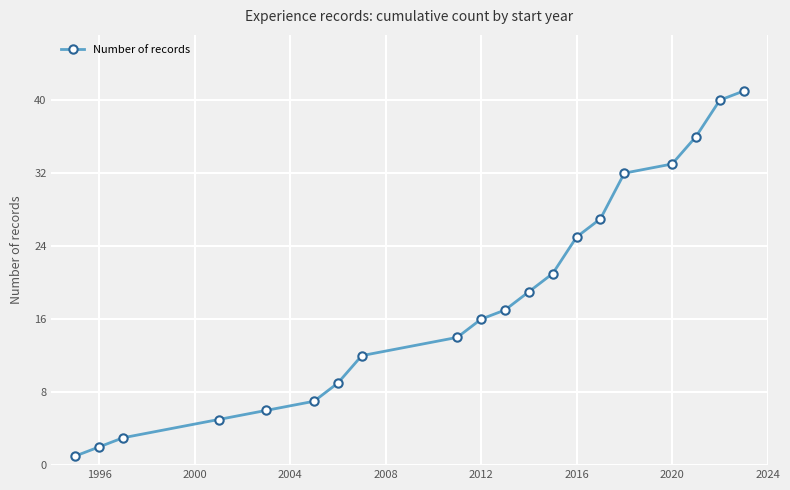

What is the maximum value shown in the chart?

41